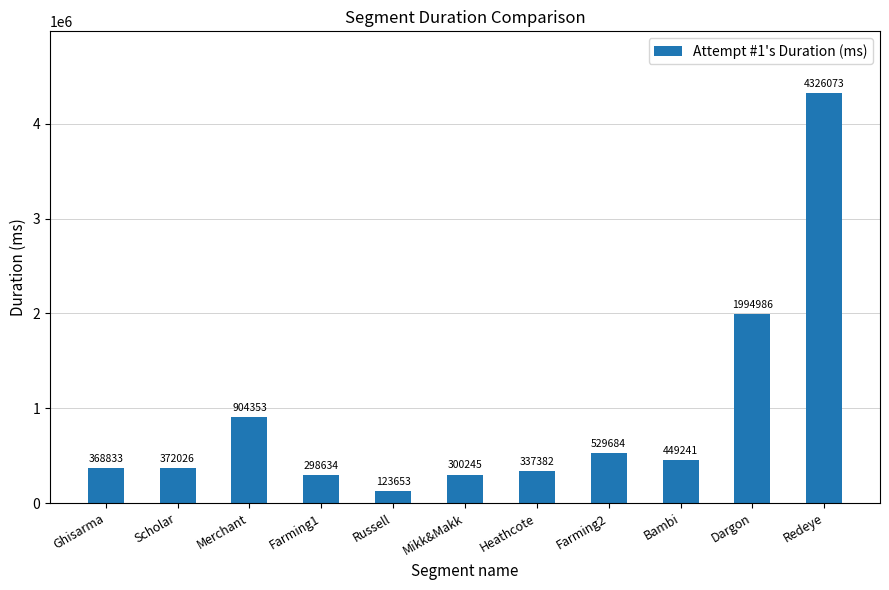

Rank the categories by value from lowest to highest.

Russell, Farming1, Mikk&Makk, Heathcote, Ghisarma, Scholar, Bambi, Farming2, Merchant, Dargon, Redeye